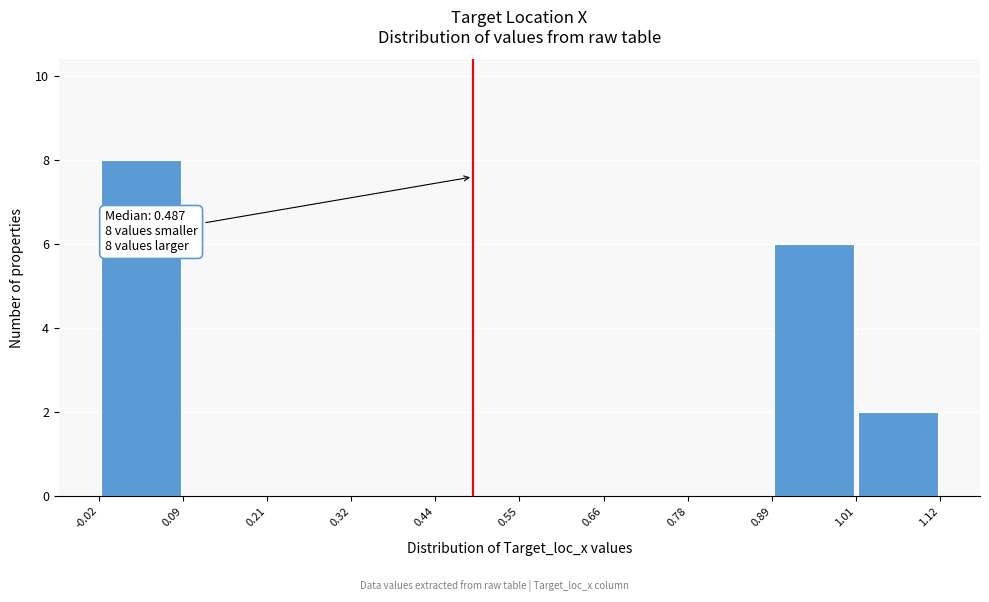

Over which range of the x-axis is the bar tallest?

-0.02 to 0.09